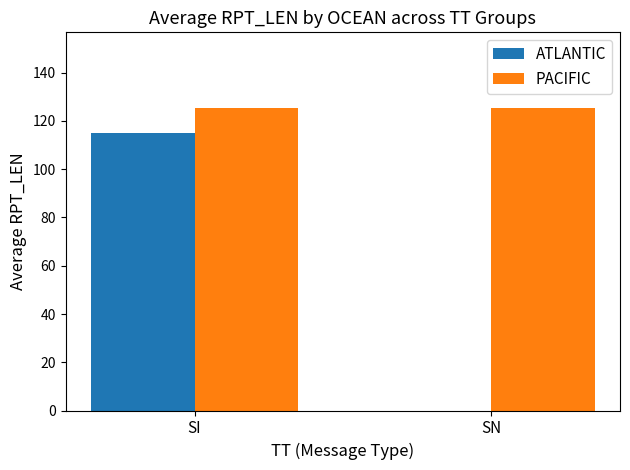

Which series changed the most between SI and SN?

ATLANTIC